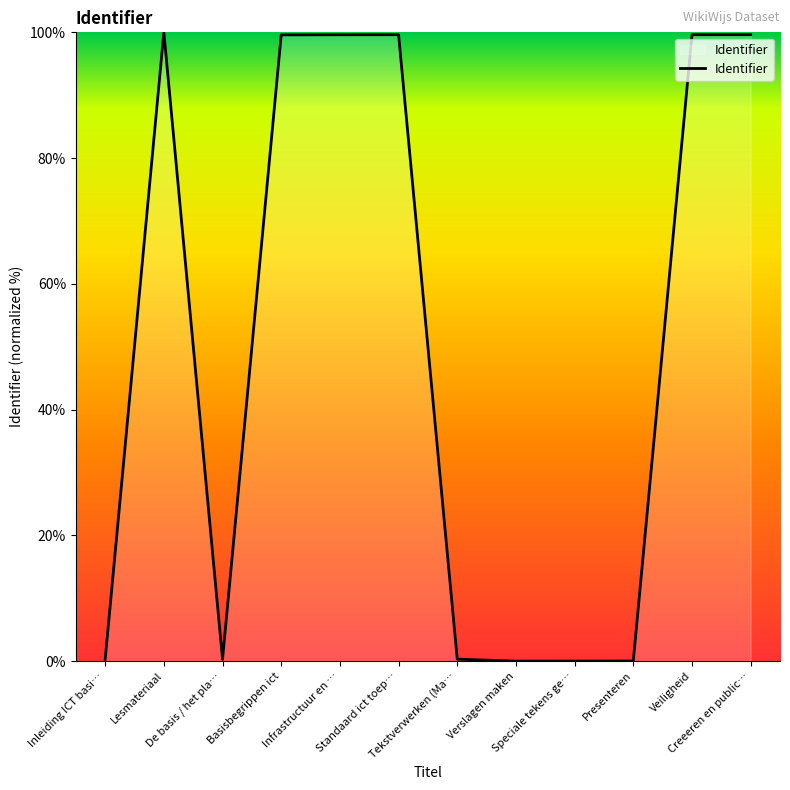

What is the maximum value shown in the chart?

100.0